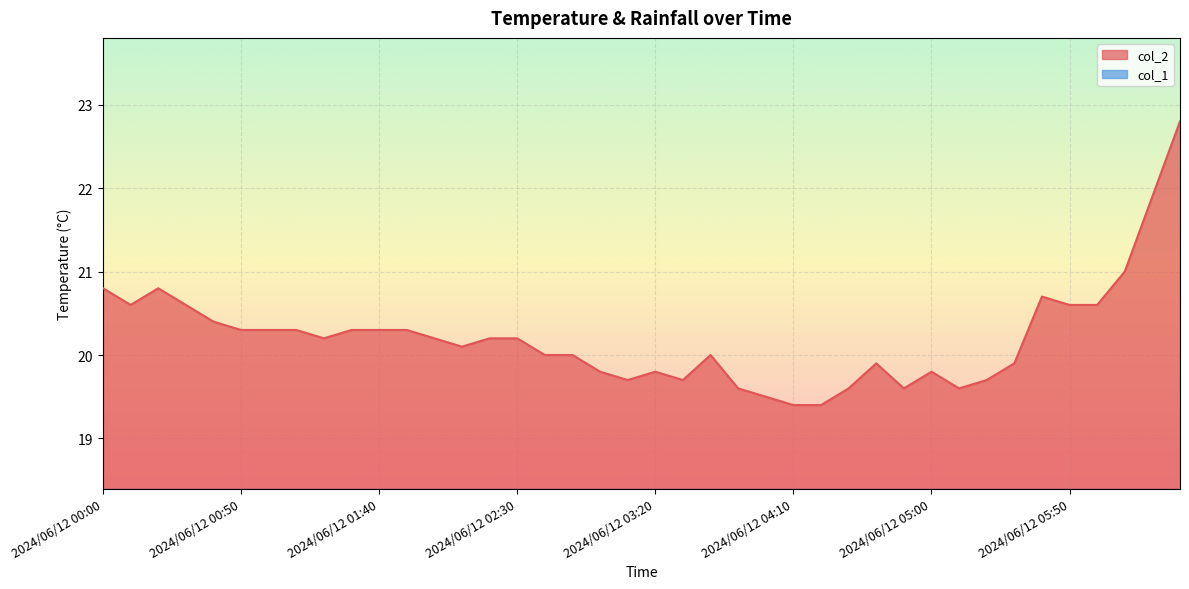

Reading left to right, extract all data points from this chart.

20.8	20.6	20.8	20.6	20.4	20.3	20.3	20.3	20.2	20.3	20.3	20.3	20.2	20.1	20.2	20.2	20.0	20.0	19.8	19.7	19.8	19.7	20.0	19.6	19.5	19.4	19.4	19.6	19.9	19.6	19.8	19.6	19.7	19.9	20.7	20.6	20.6	21.0	21.9	22.8